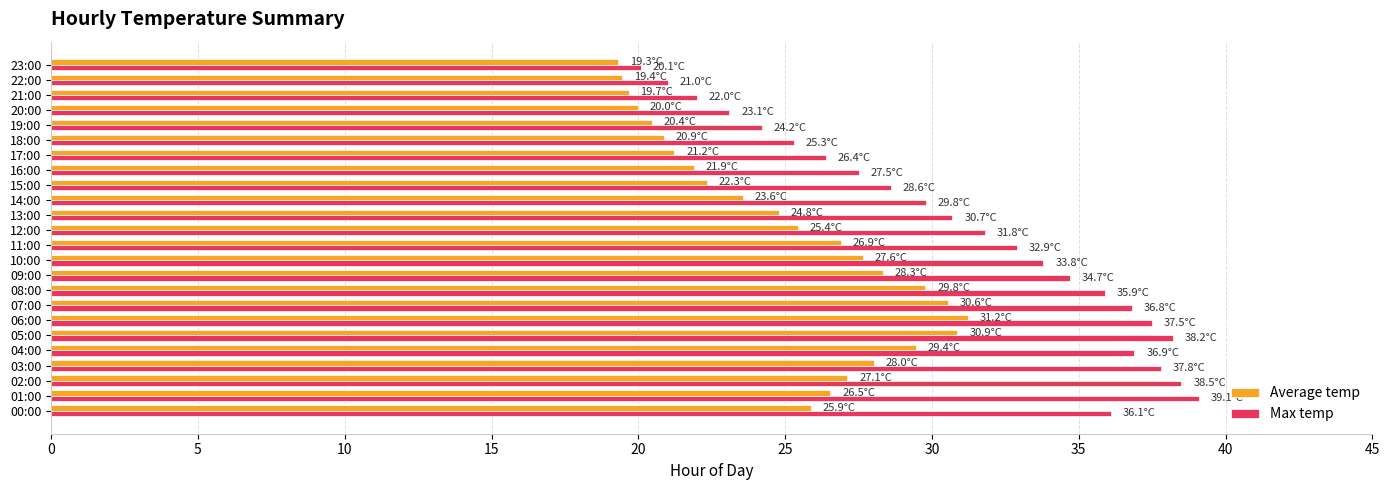

Is it true that Max temp equals 22.0 at 21:00?

True